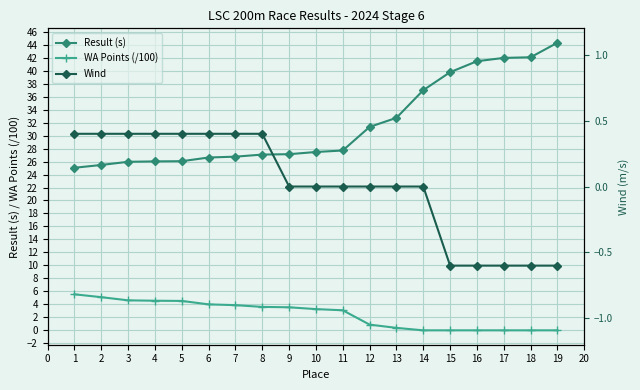

At which label is Result (s) closest to 34?

13